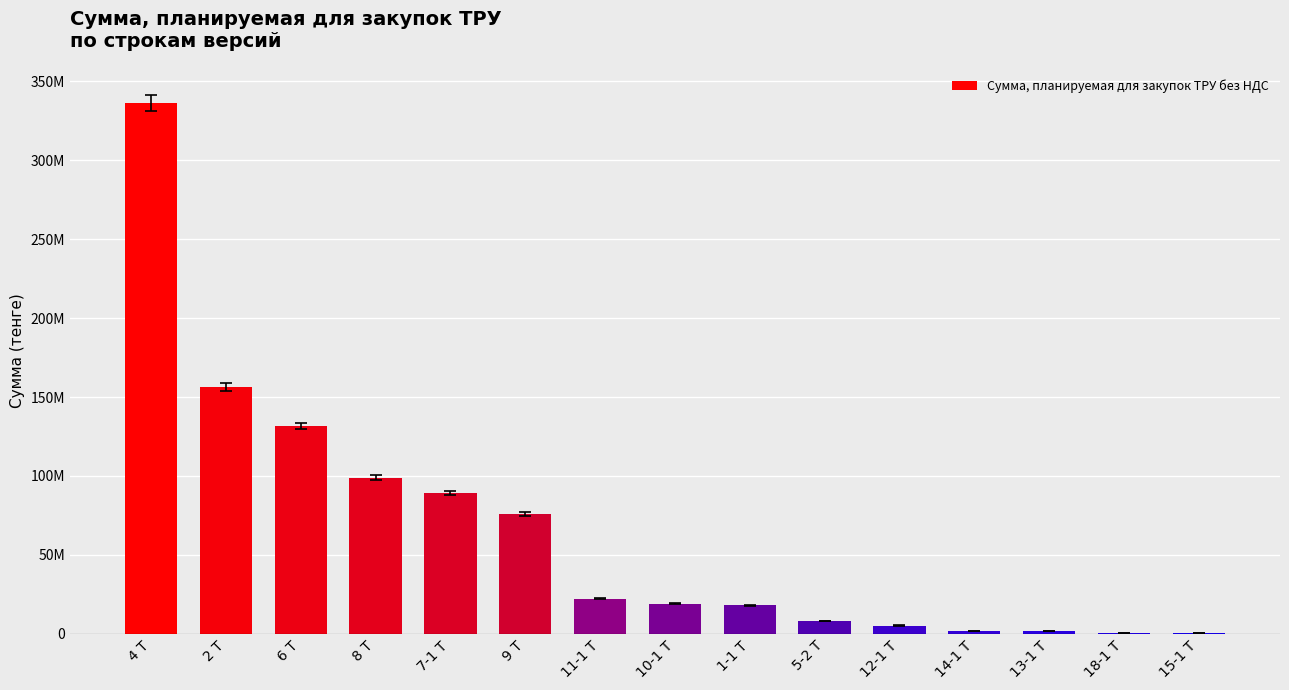

What is the value of the 6th bar from the left?

75842800.0